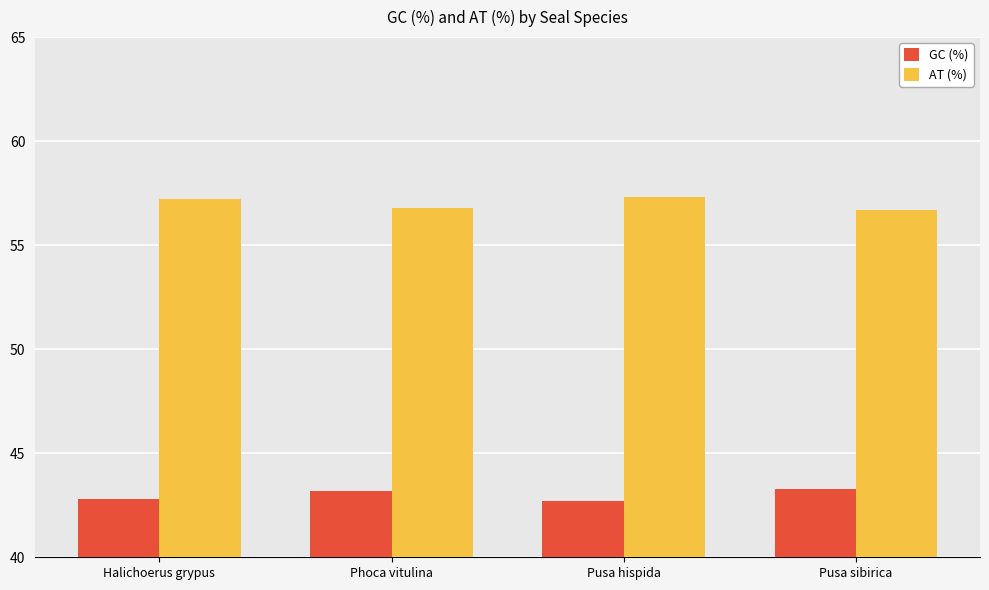

What is the total value across all series at Phoca vitulina?

100.0